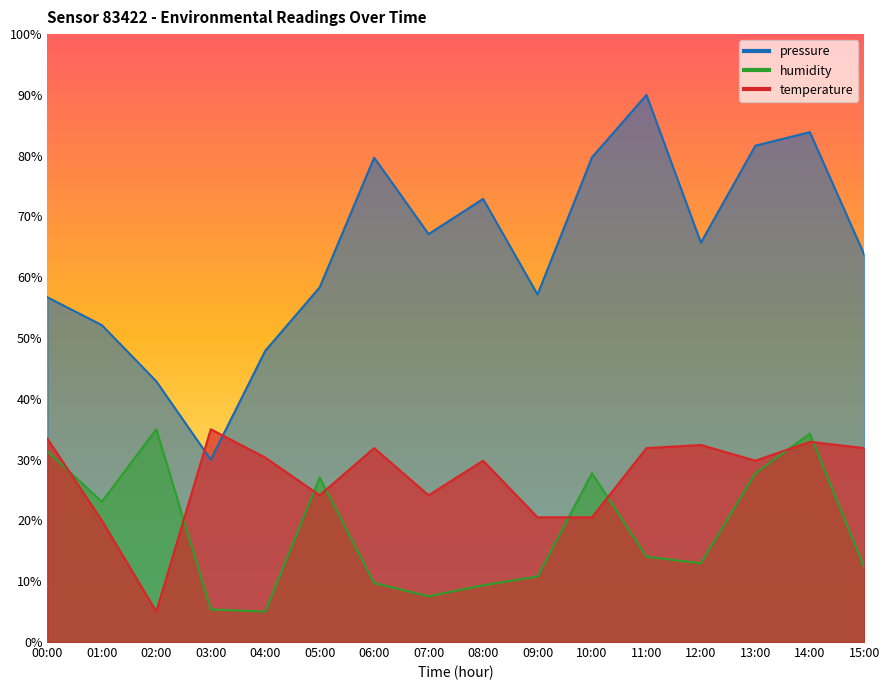

How many lines are shown in the chart?

3